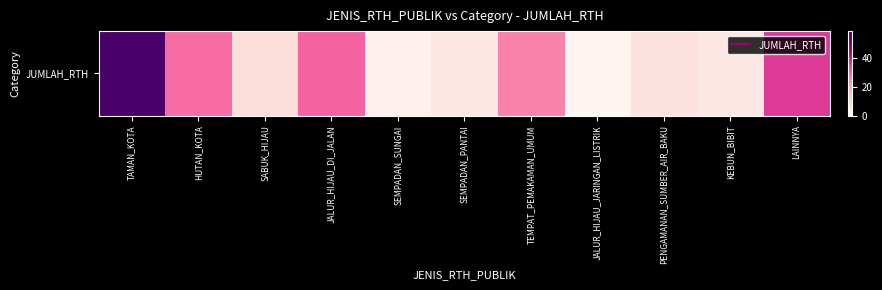

Approximately how many times larger is the value at TEMPAT_PEMAKAMAN_UMUM compared to SEMPADAN_PANTAI?

5.2